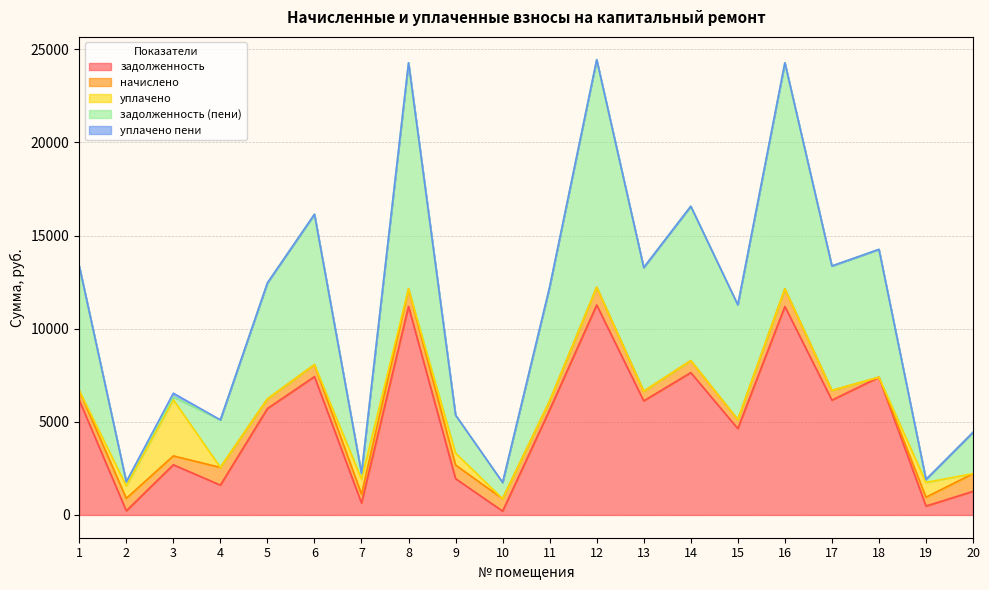

How many intersections are there between задолженность (пени) and начислено?

6